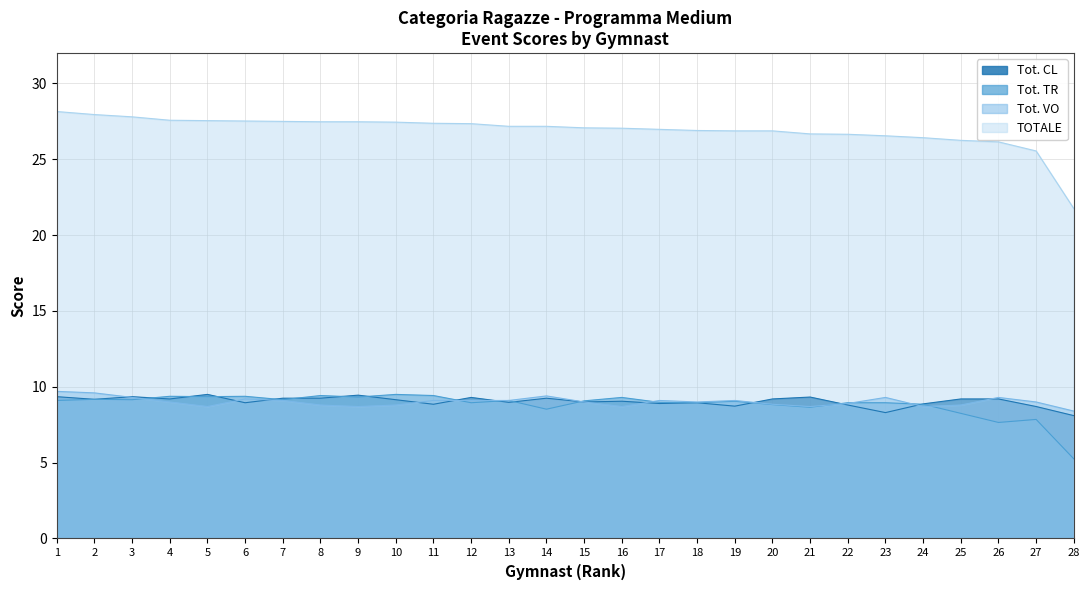

What value does the Tot. VO series have at 8?

8.8